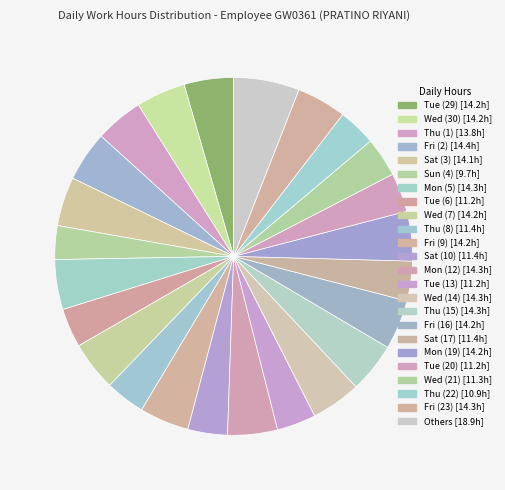

Count the number of slices in the pie.

24